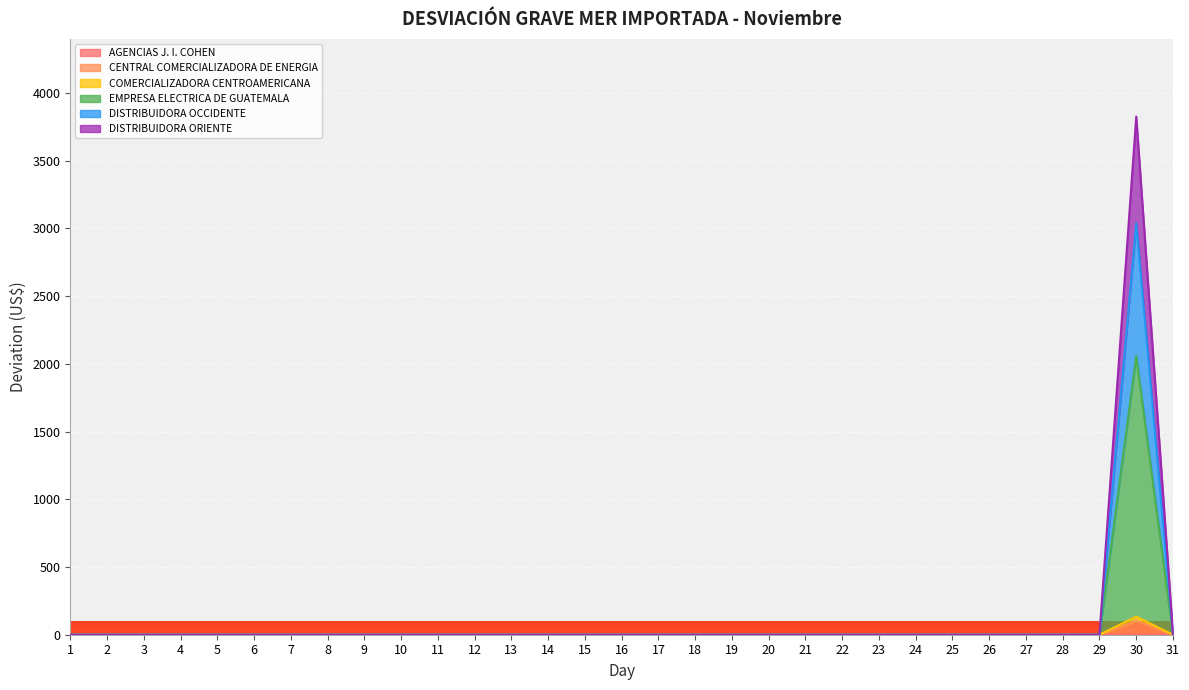

At which category is the sum across all series the highest?

30